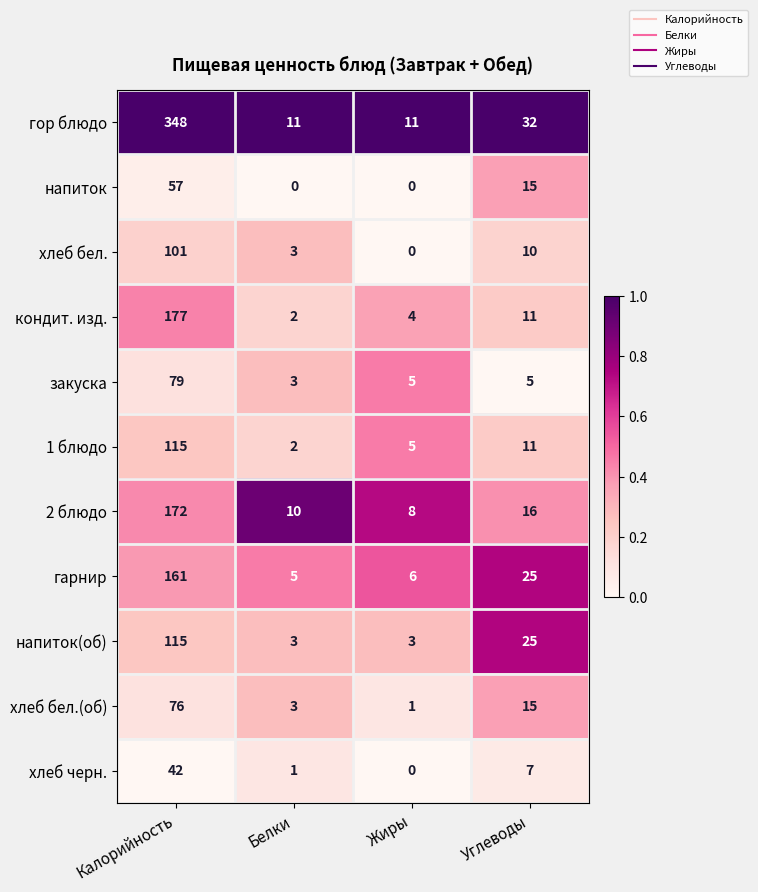

What is the sum of all 1 блюдо values?

133